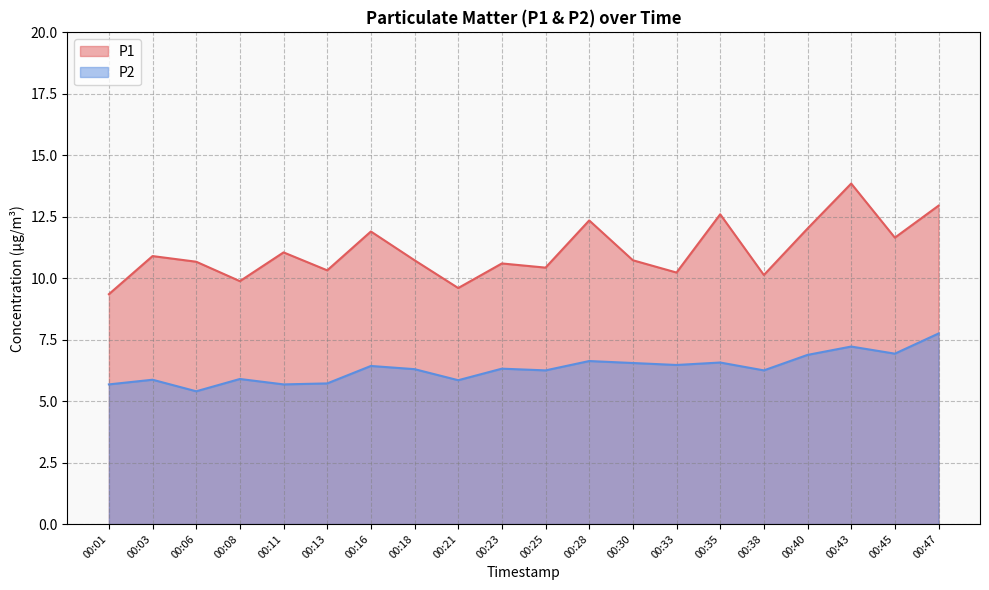

At which category does P2 reach its first local valley?

00:06